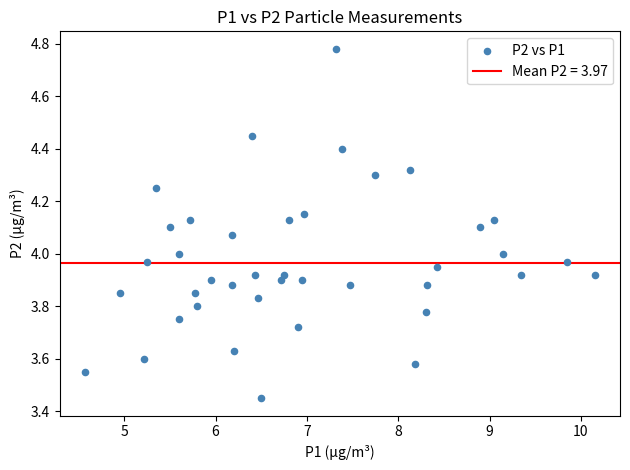

What is the range of X values (max minus min)?

5.6